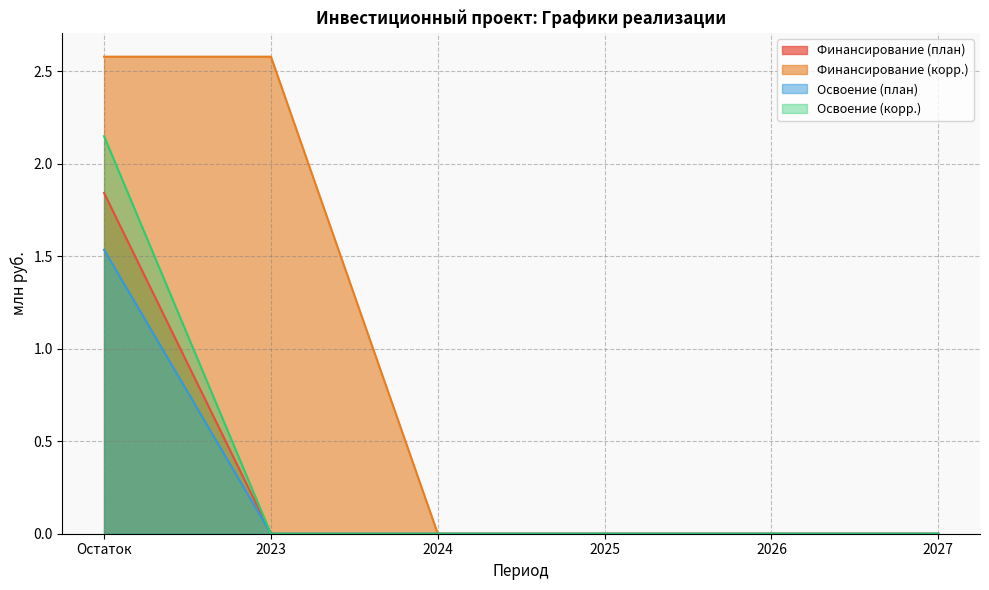

At which label is Освоение (корр.) closest to 1?

2023